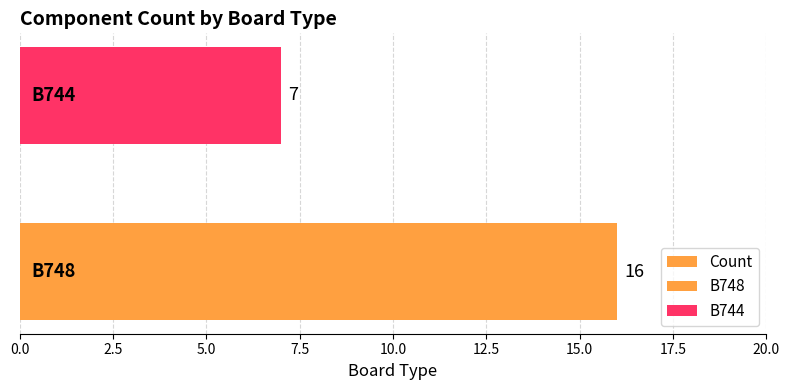

What is the maximum value shown in the chart?

16